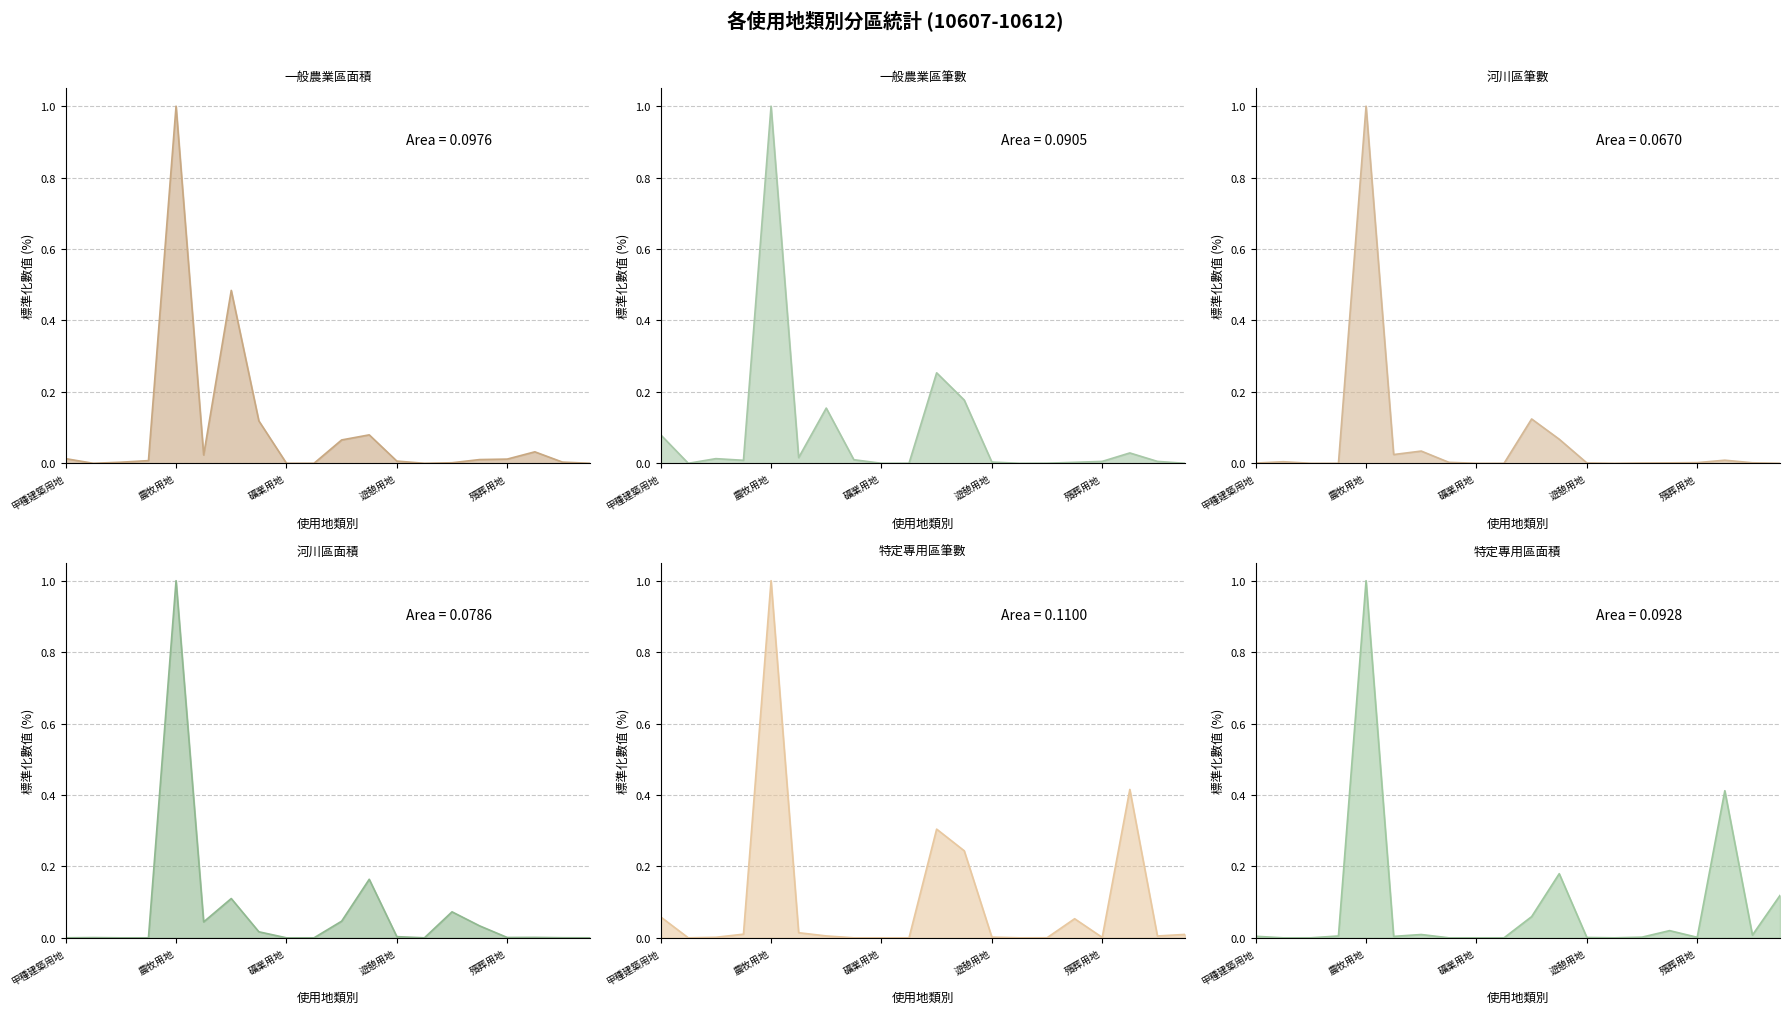

Does the chart have visible grid lines?

Yes